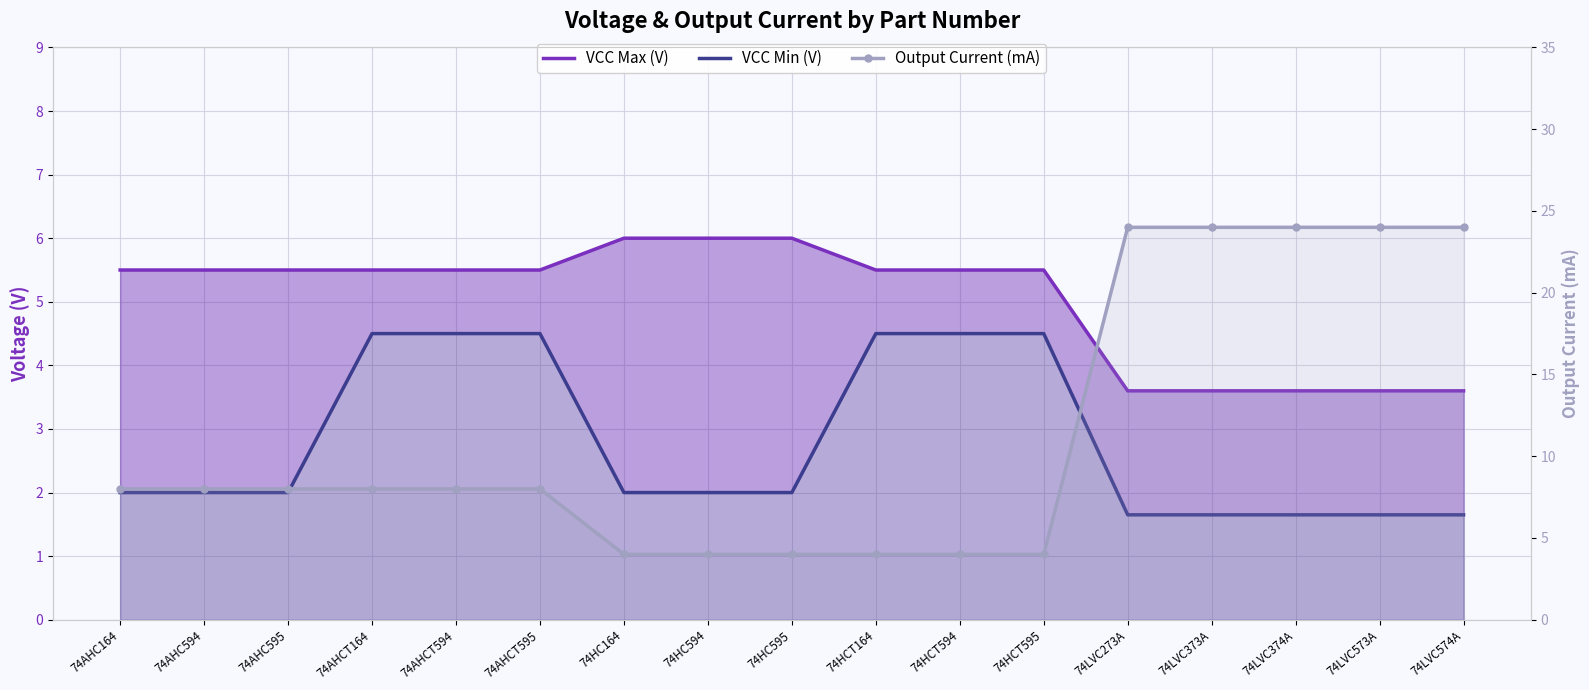

What is the label of the 1st point from the left?

74AHC164